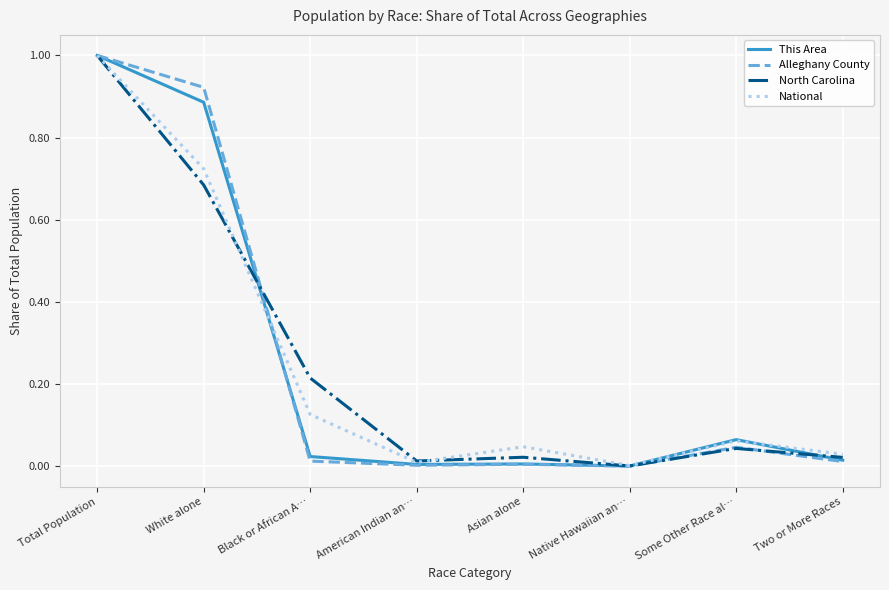

What are all the series names shown in the legend?

This Area, Alleghany County, North Carolina, National